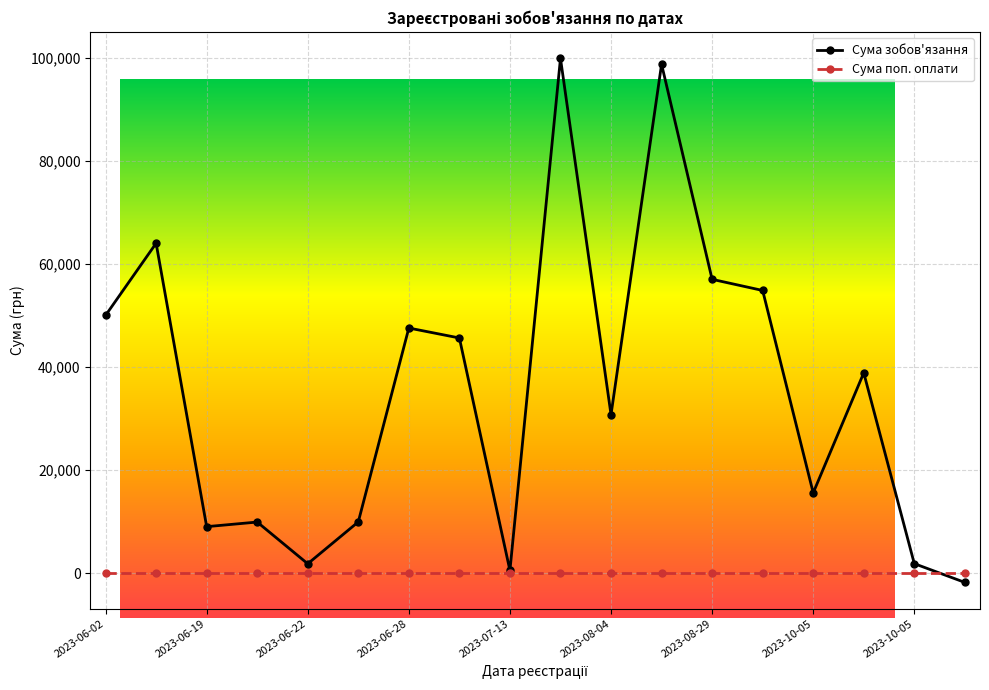

Is this an area chart (filled region under the line)?

No